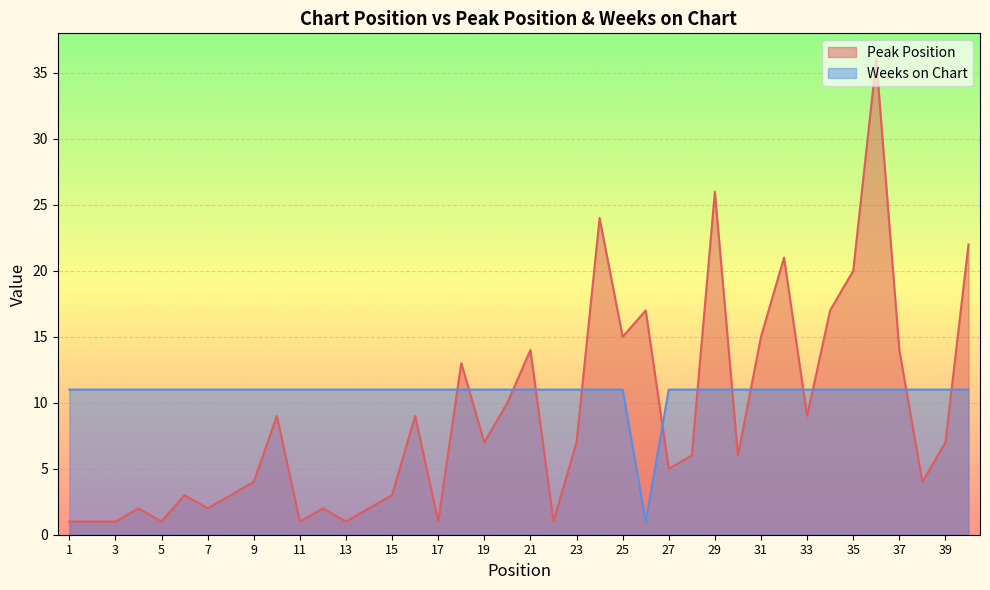

What is the value of the Peak Position point at the 19th from the left?

7